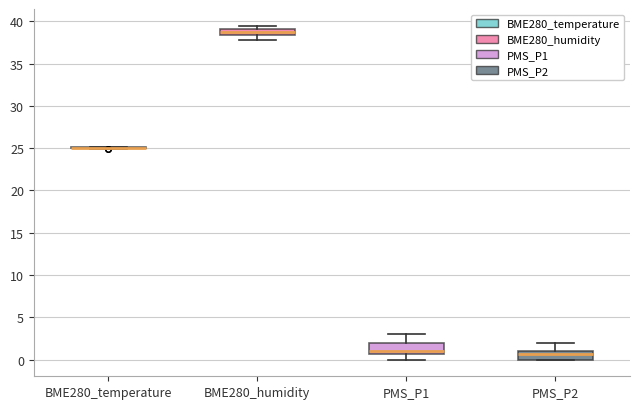

Where does the upper whisker of the box for PMS_P1 end on the y-axis? The values are not printed on the chart, so give them approximately, as read against the axis.

3.0